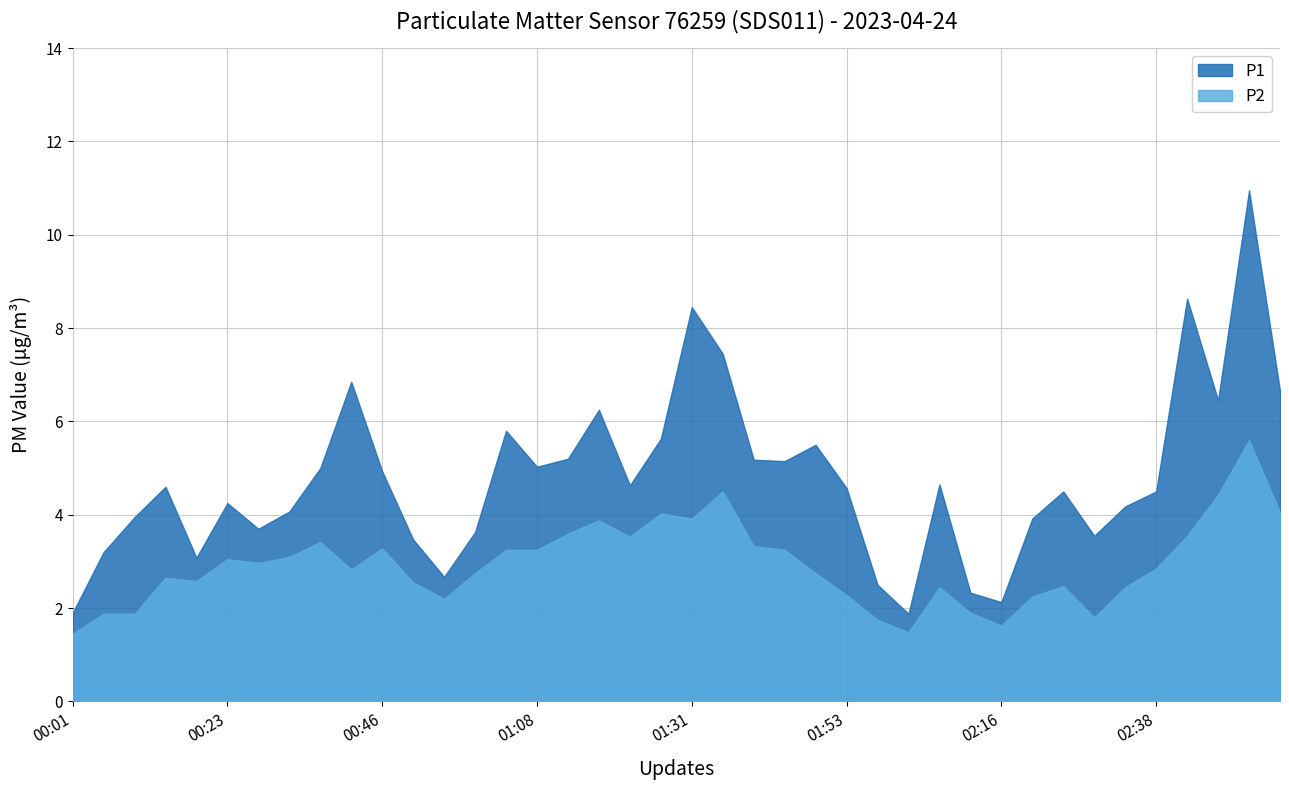

Which has a higher value, 00:41 or 02:11?

00:41